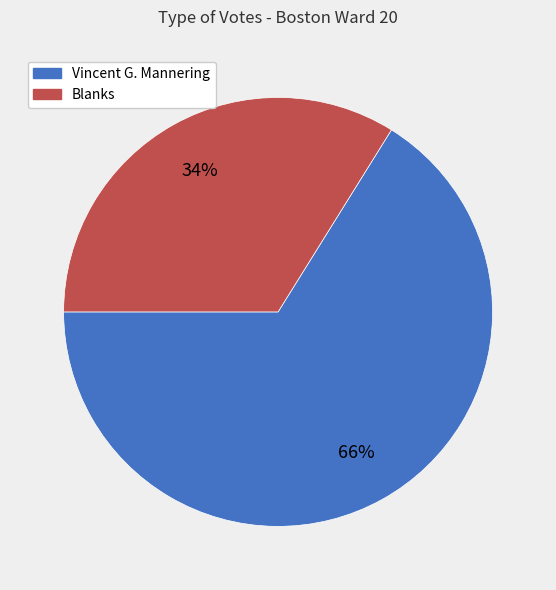

To the nearest percent, what is the average slice percentage?

50%